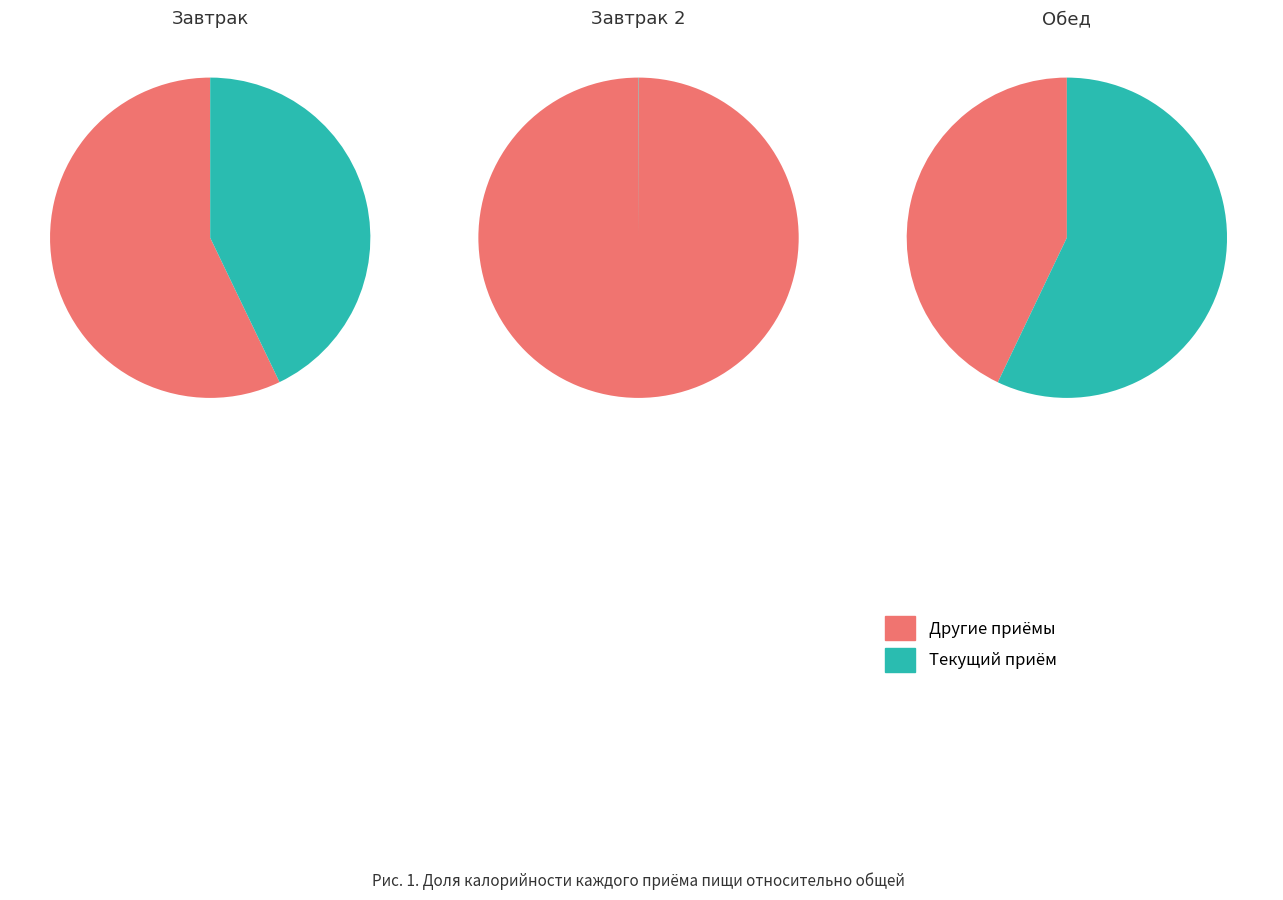

True or false: Плов accounts for 18% of the total.

False